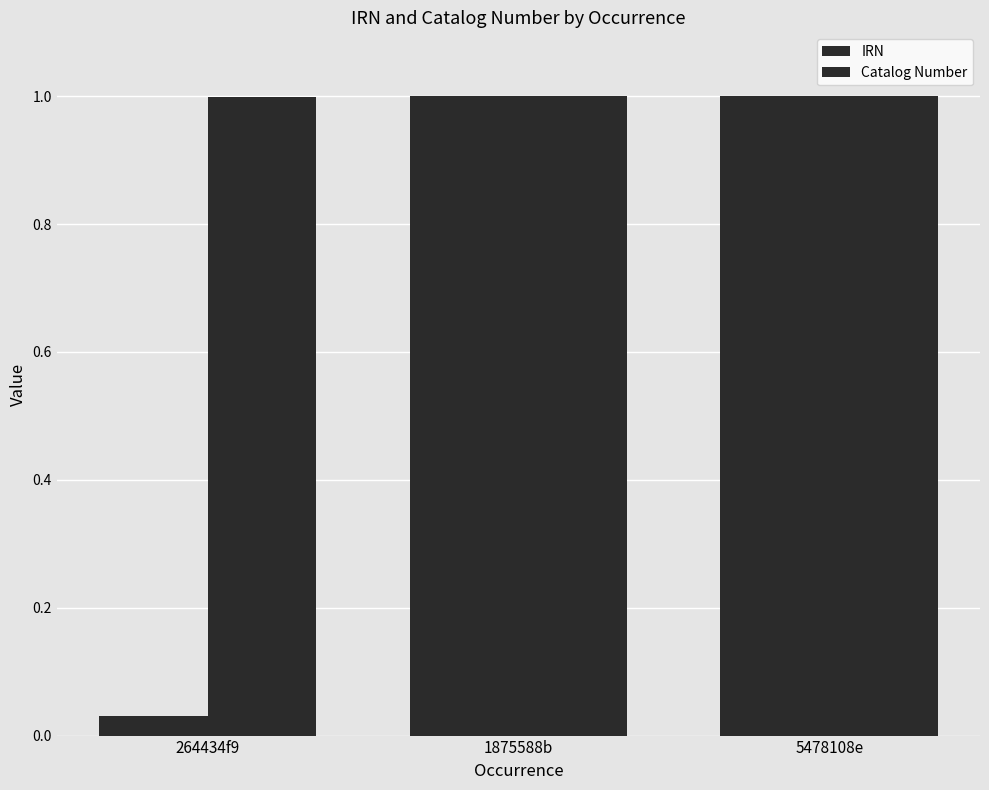

How many data points does each series have?

3